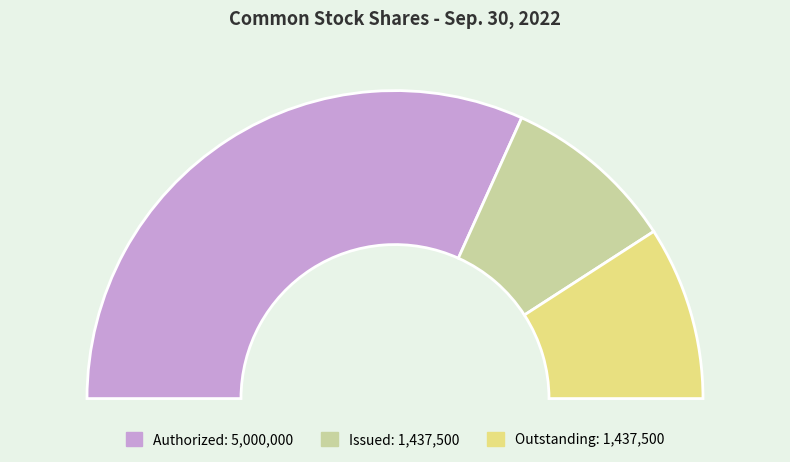

The Common stock, shares authorized slice represents 63% of the pie. True or false?

True